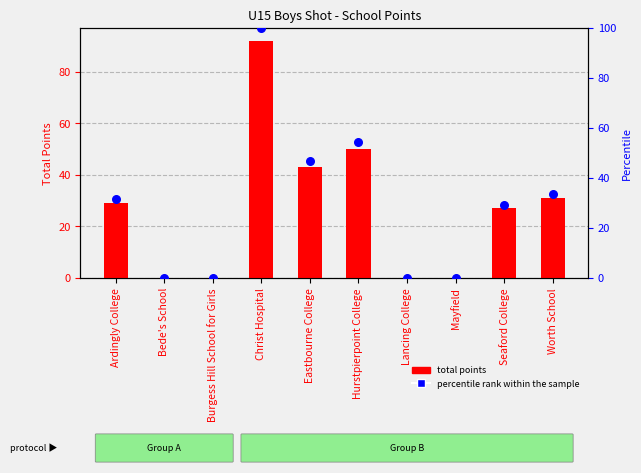

Which series has the largest total across all categories?

percentile rank within the sample